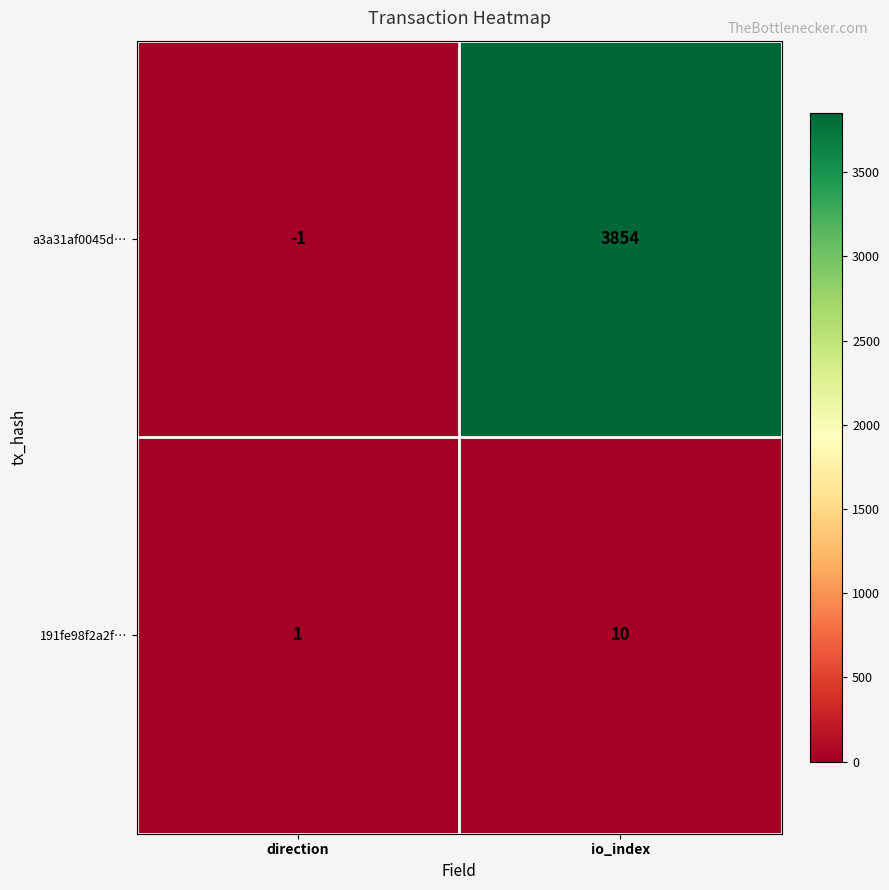

True or false: a3a31af0045d… has a value of 3854 at io_index.

True